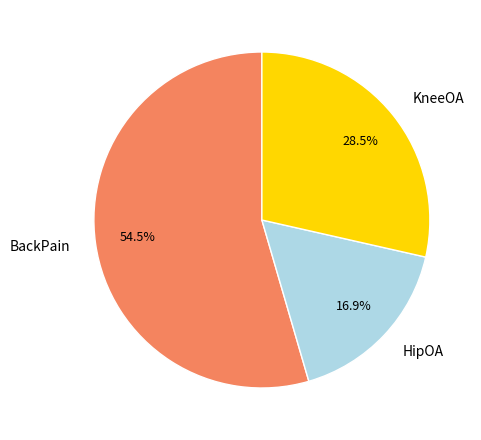

Approximately how many times larger is the value at BackPain compared to KneeOA?

1.9